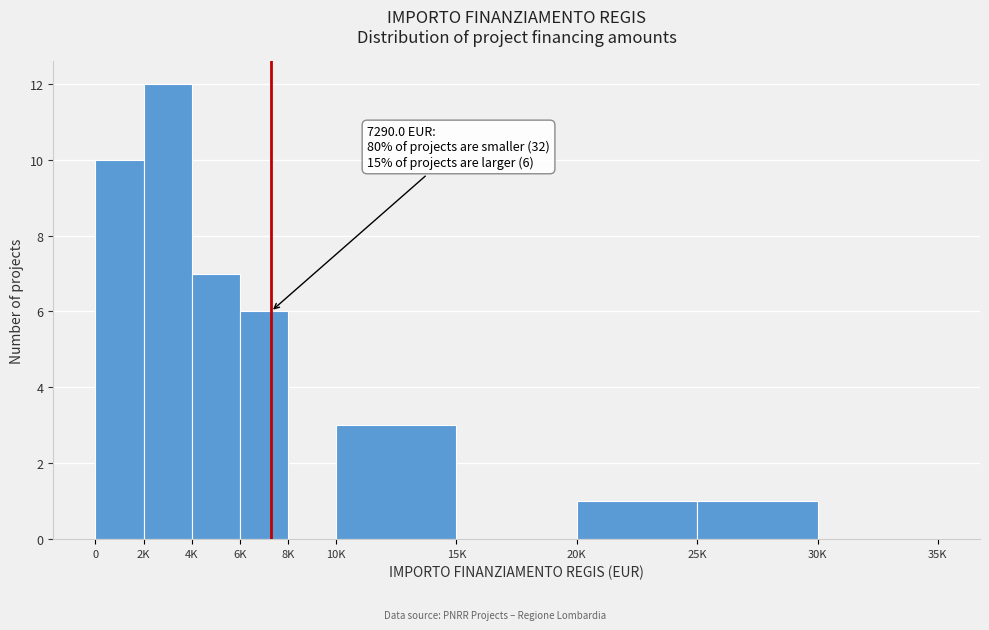

Reading left to right, what are all the values shown in this chart?

0=10	2K=12	4K=7	6K=6	8K=0	10K=3	15K=0	20K=1	25K=1	30K=0